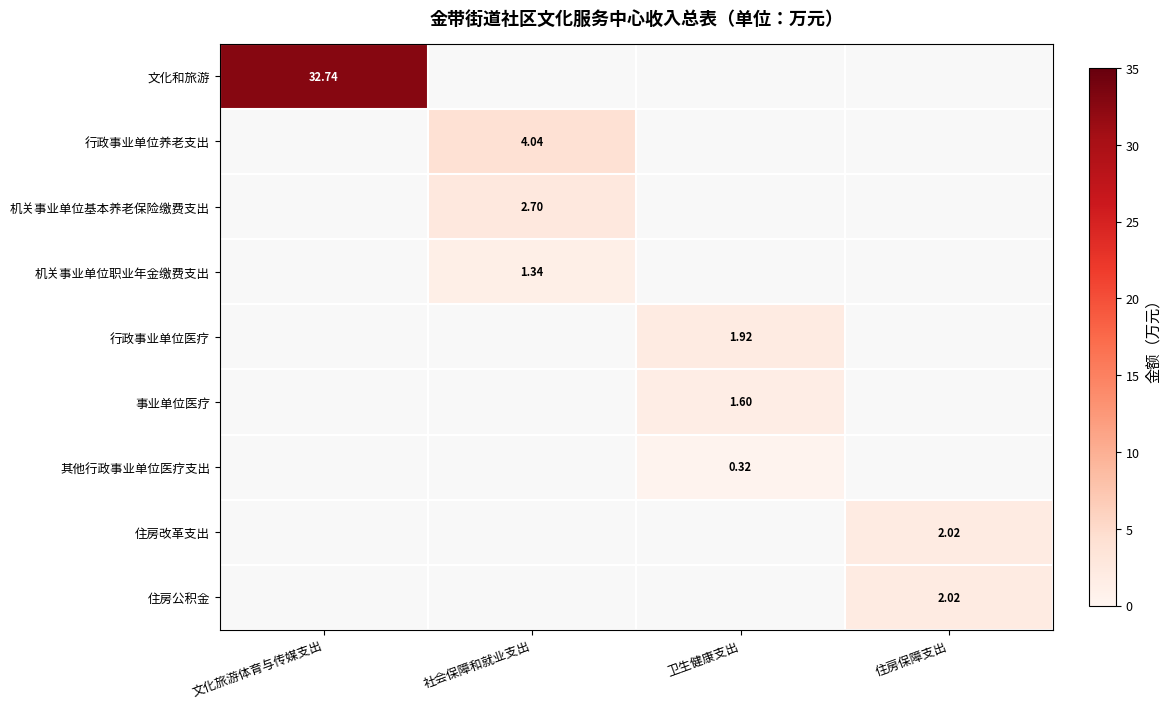

Count the number of categories in the chart.

4